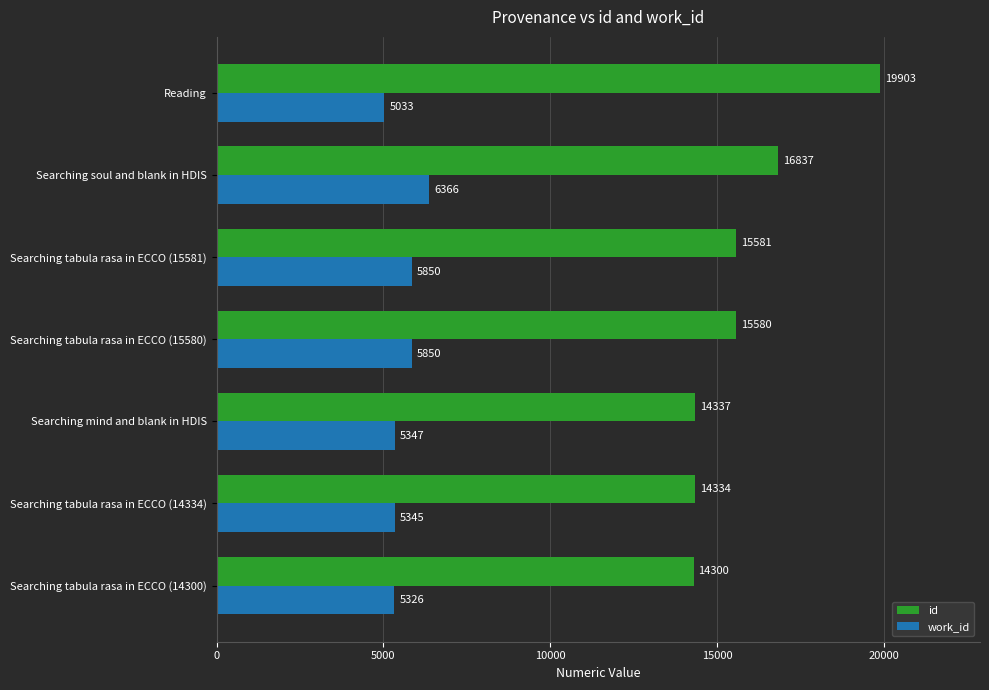

What is the difference between the maximum and minimum values in the work_id series?

1333